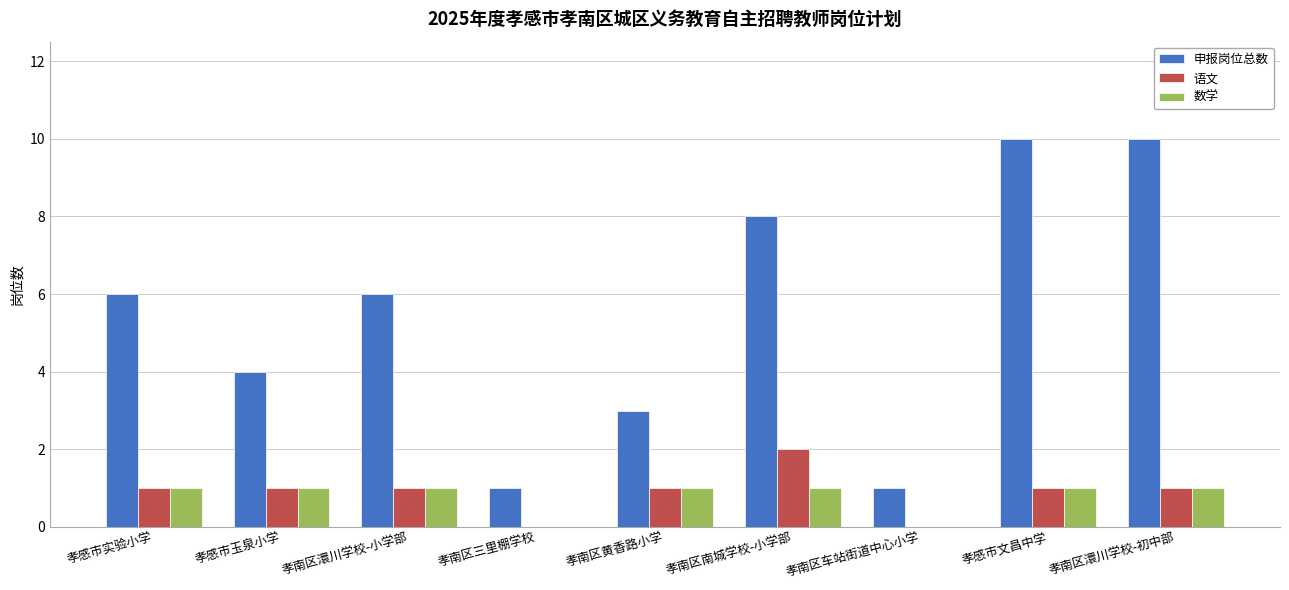

The 数学 series shows 1 at 孝南区澴川学校-小学部. True or false?

True